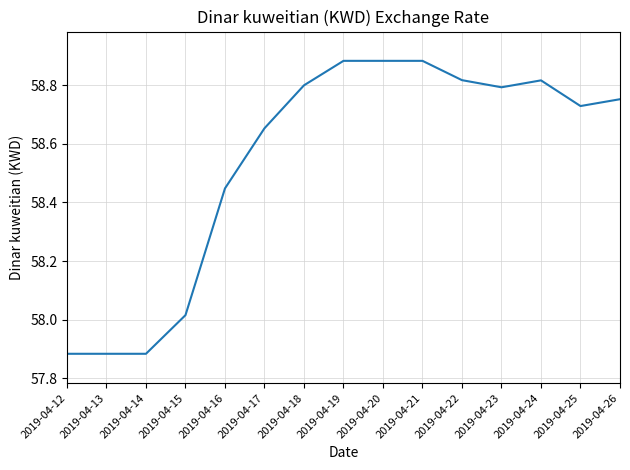

Is it true that the value at 2019-04-19 is 104.3?

False